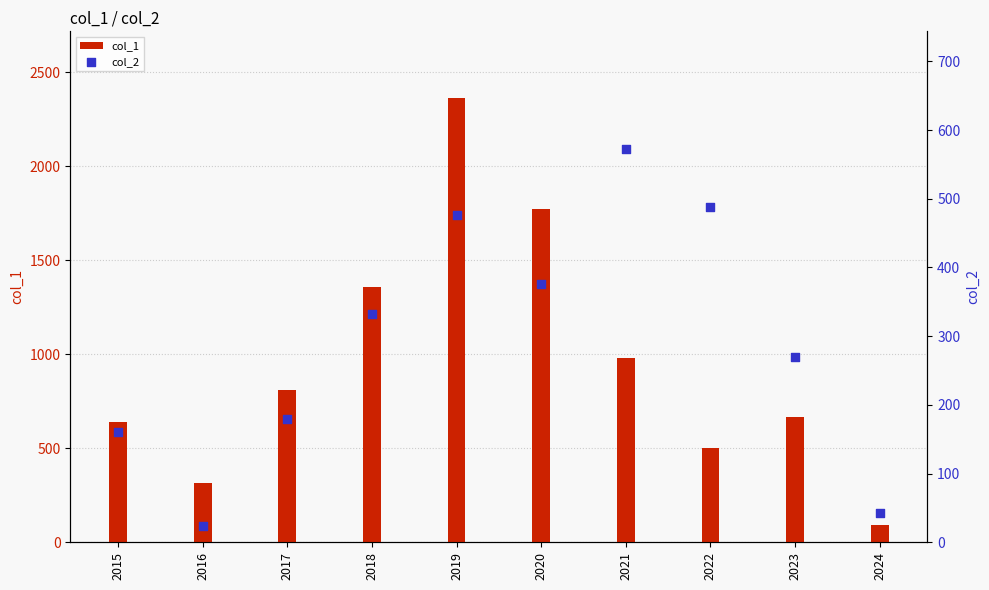

At how many categories does at least one series exceed 515?

7